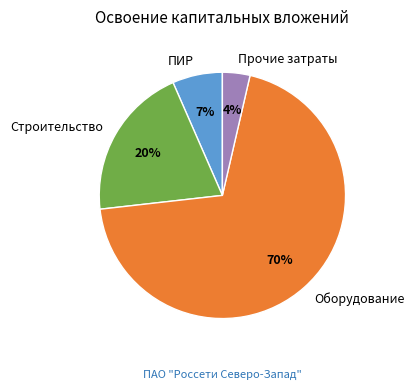

Is the sum of Оборудование and ПИР greater than half?

Yes